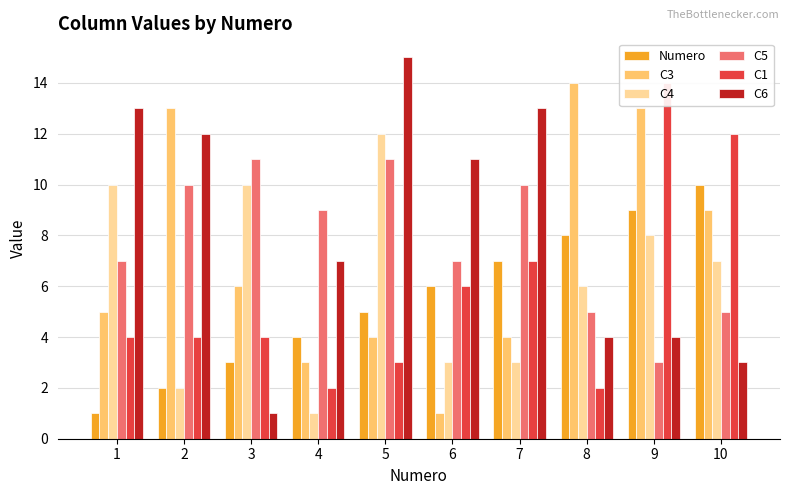

Is the value of C6 at 4 greater than the value of Numero at 6?

Yes